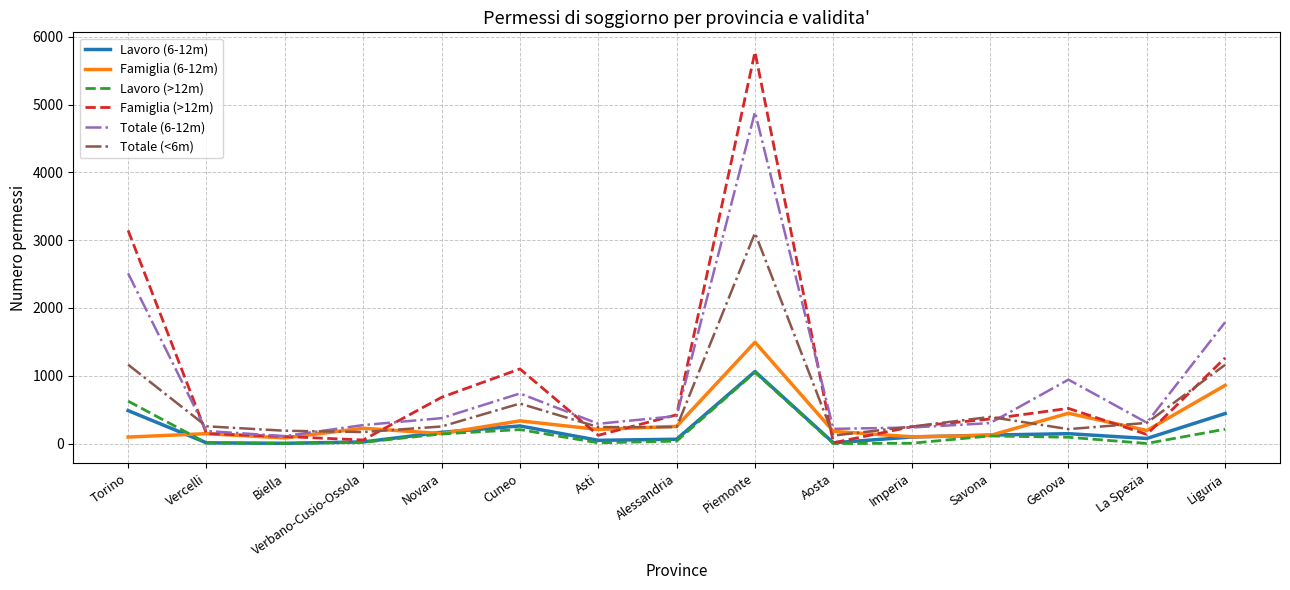

Which series has the widest spread of values?

Famiglia (>12m)